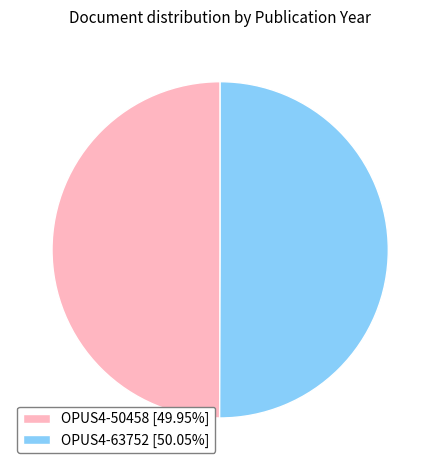

Is the sum of OPUS4-50458 [49.95%] and OPUS4-63752 [50.05%] greater than half?

Yes